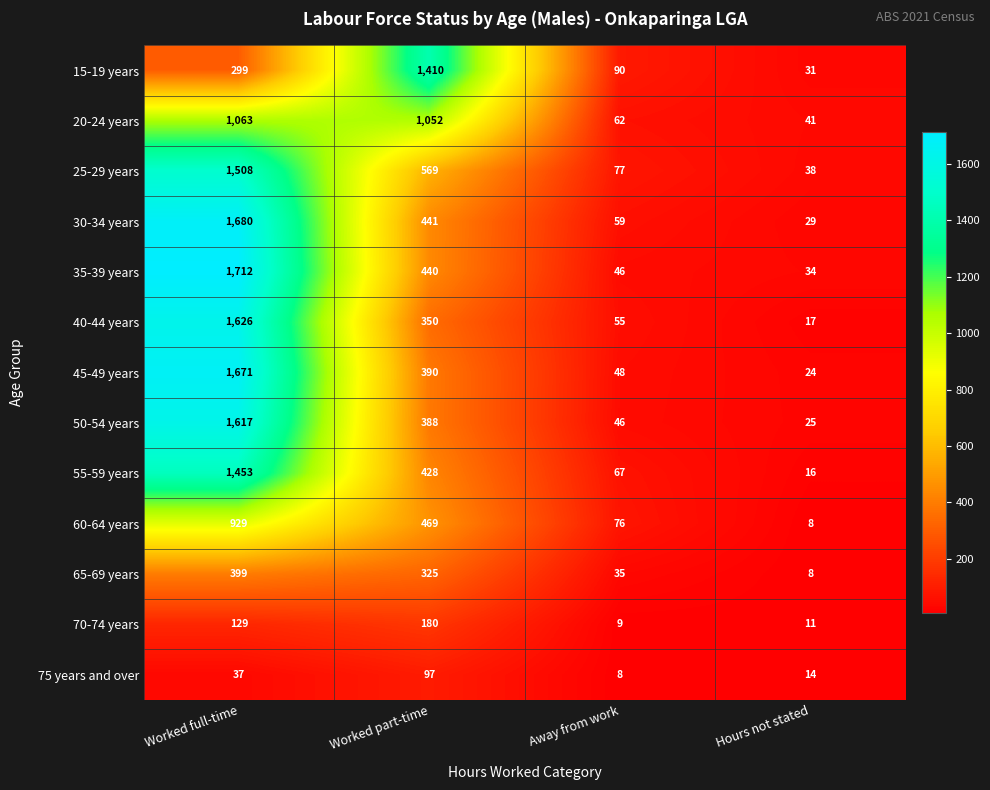

At which label does 70-74 years reach its minimum?

Away from work